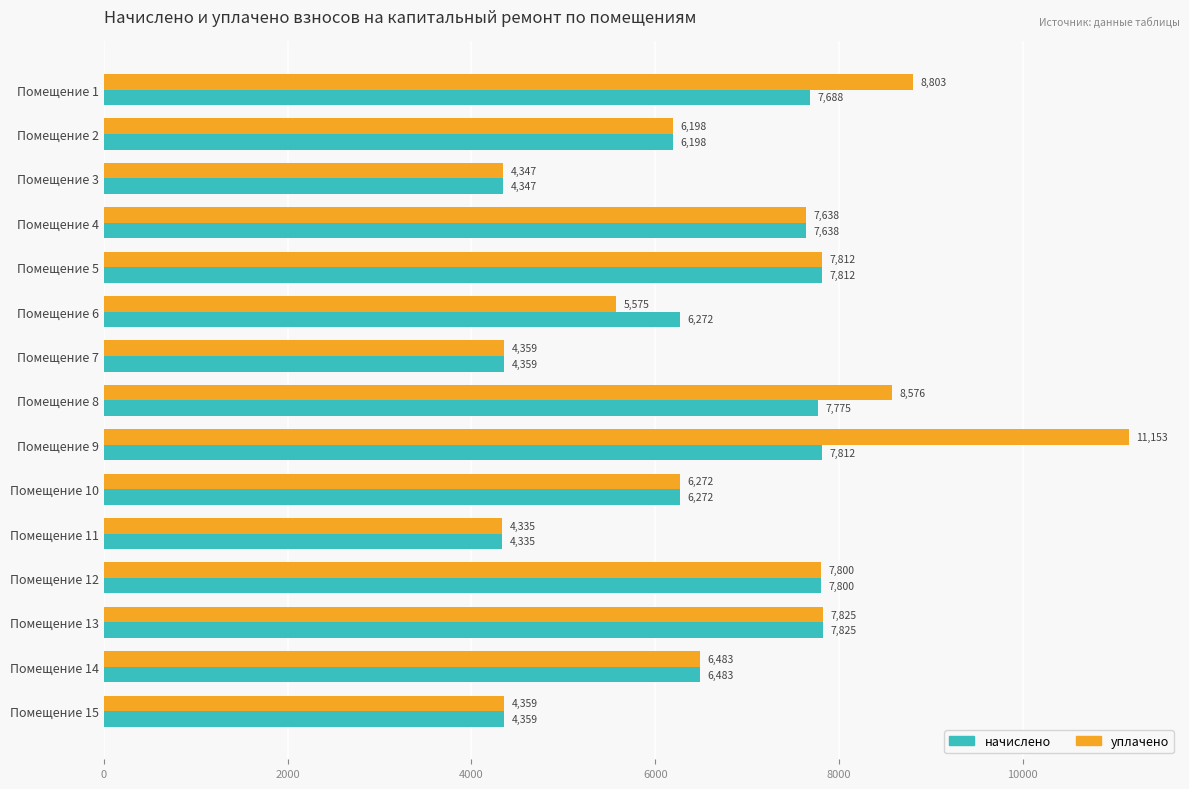

The value of начислено at Помещение 3 is 7464.8. True or false?

False